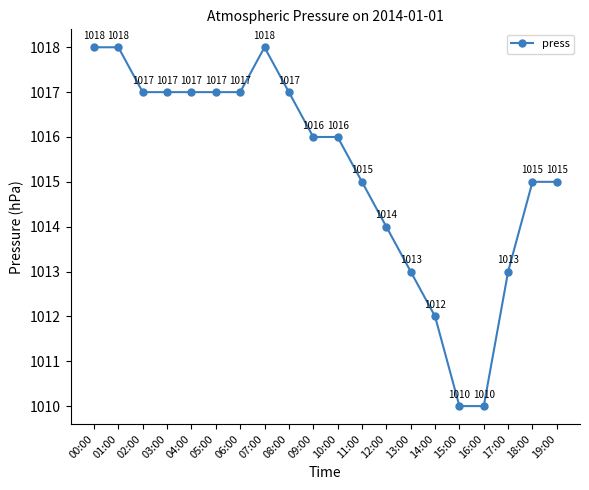

What is the change in value from 01:00 to 10:00?

-2